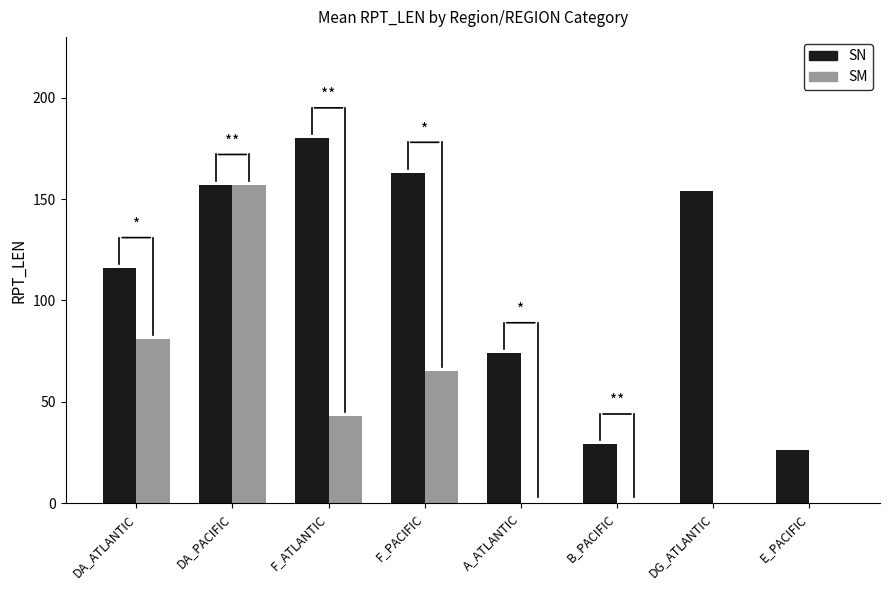

What is the maximum value for SM?

157